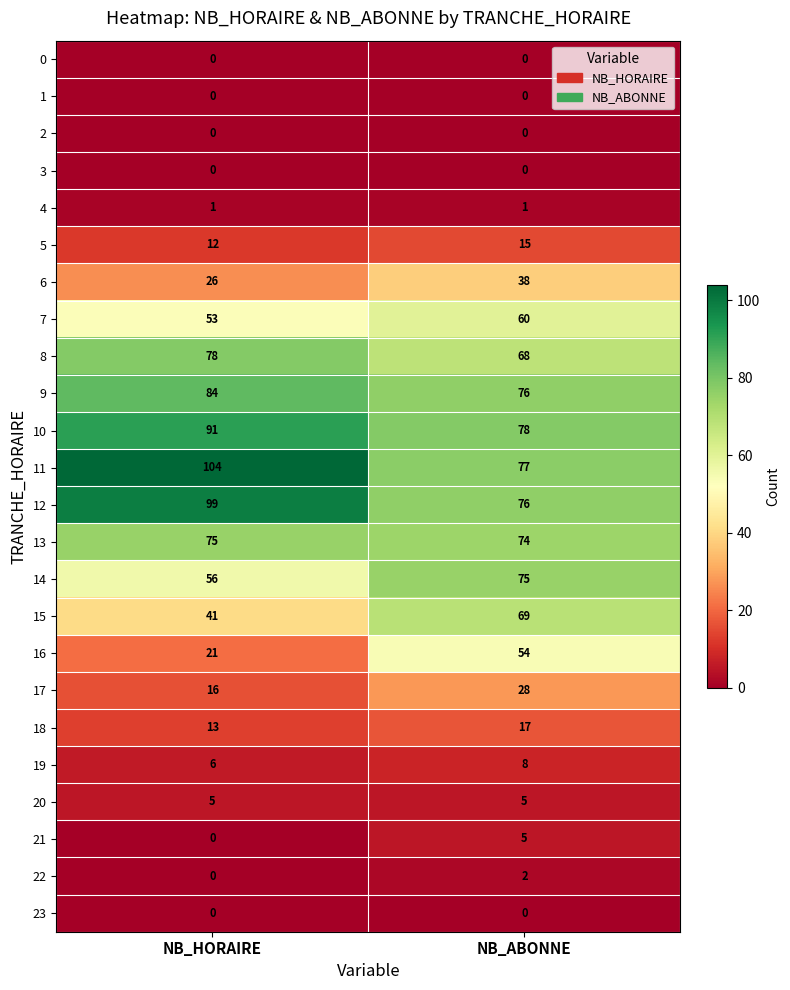

The 12 series shows 26 at NB_ABONNE. True or false?

False